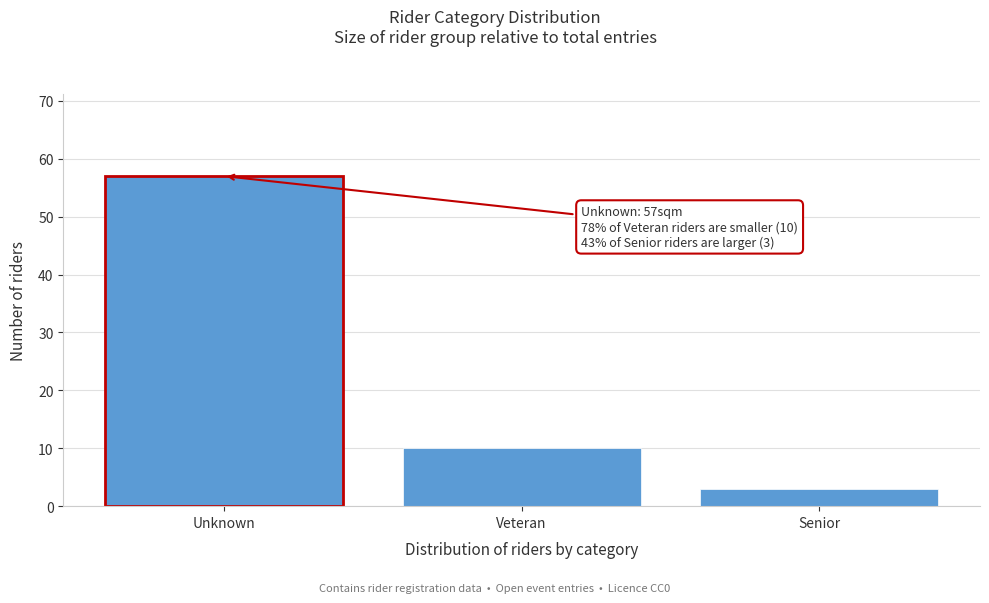

Reading right to left, list all the values displayed in this chart.

Senior=3	Veteran=10	Unknown=57